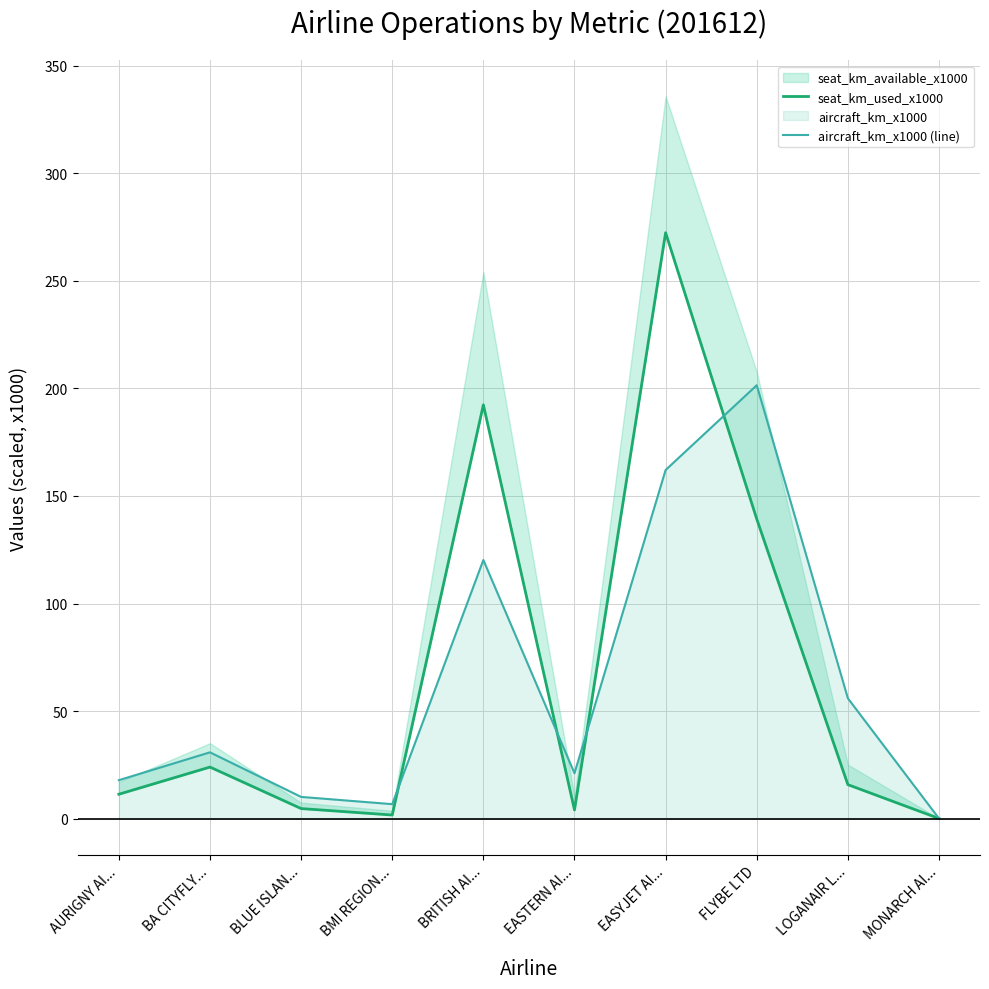

At which label is aircraft_km_x1000 (line) closest to 100?

BRITISH AI...